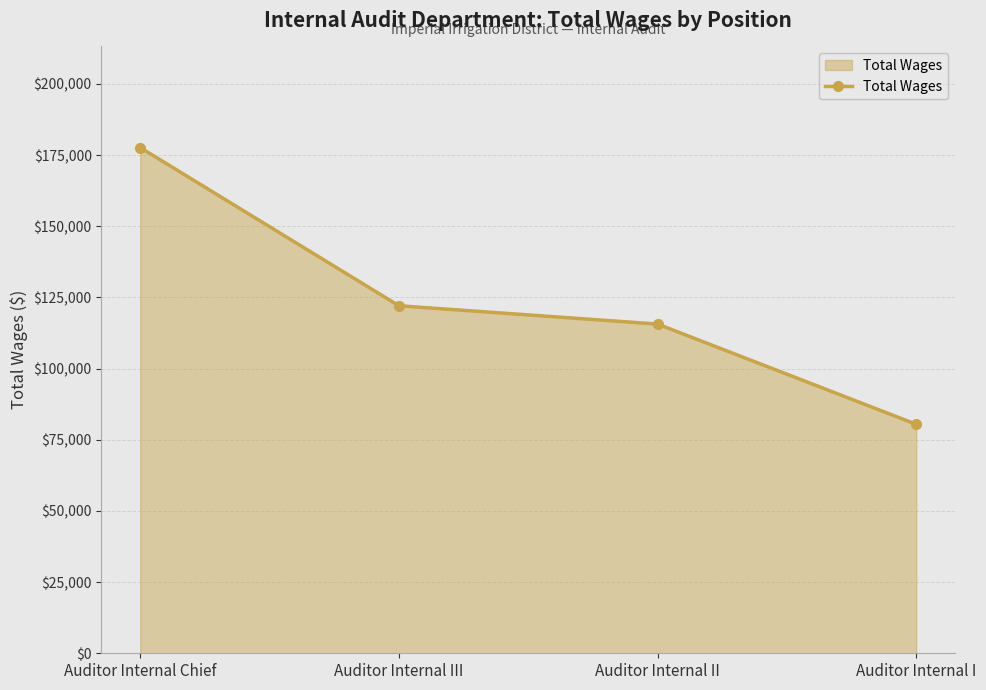

Where does the data first go above 122089?

Auditor Internal Chief